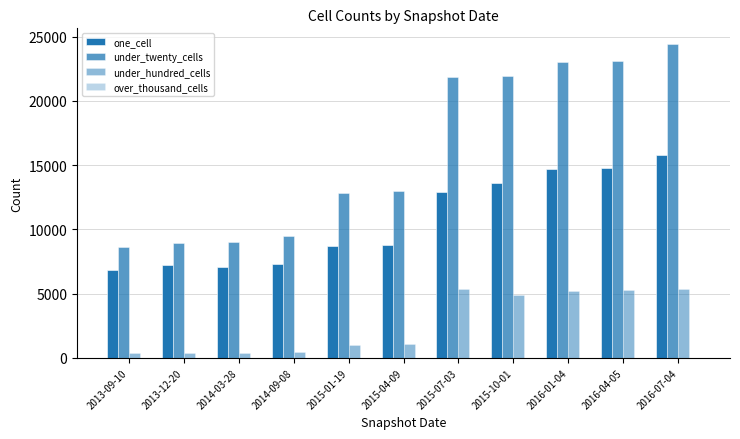

How many data points does each series have?

11